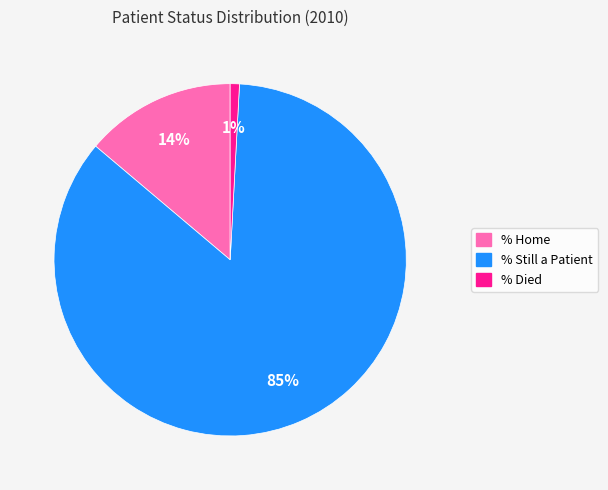

The % Home slice represents 14% of the pie. True or false?

True